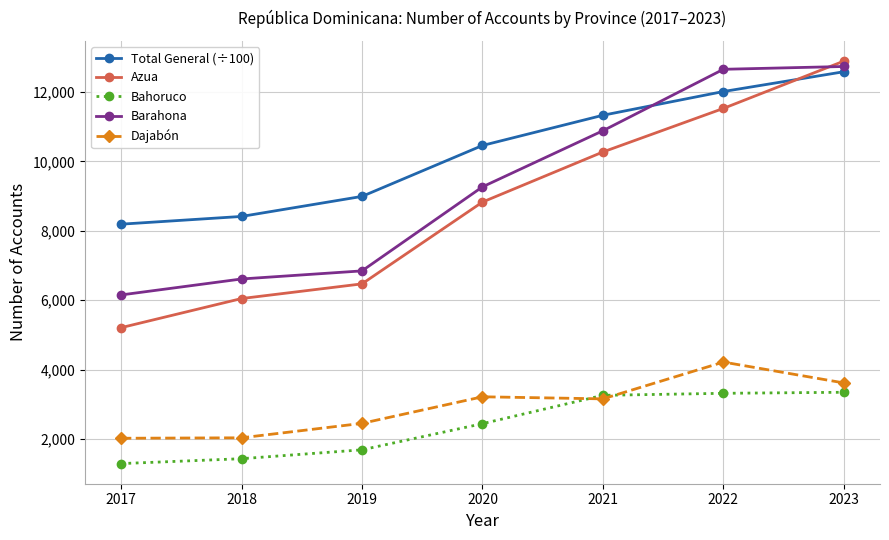

The value of Bahoruco at 2021 is 2158.4. True or false?

False